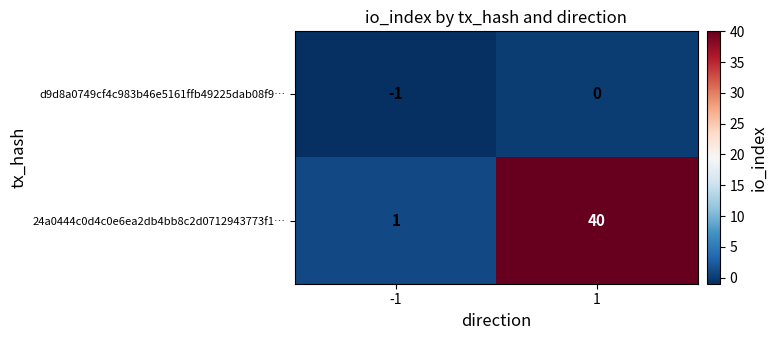

Which series has the widest spread of values?

24a0444c0d4c0e6ea2db4bb8c2d0712943773f1…